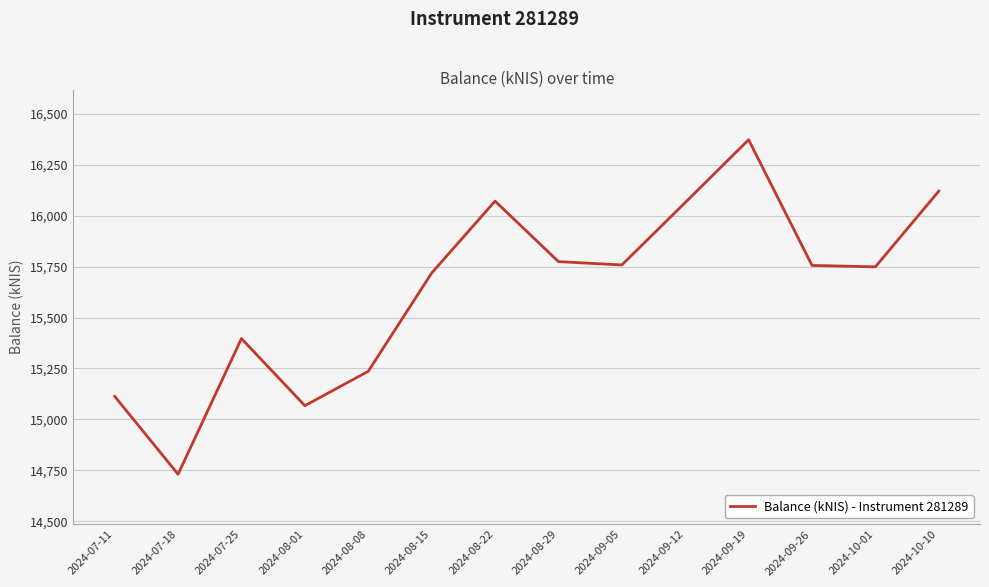

Between 2024-08-08 and 2024-07-25, which is larger?

2024-07-25